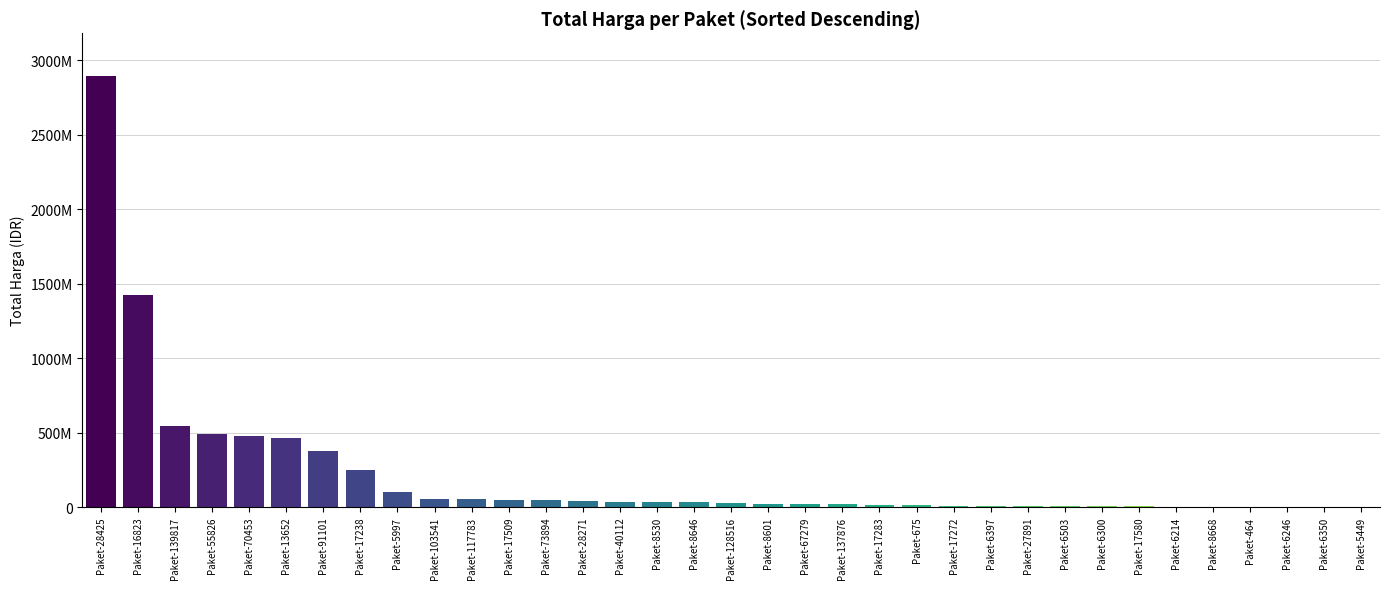

What is the label of the 35th bar from the left?

Paket-5449